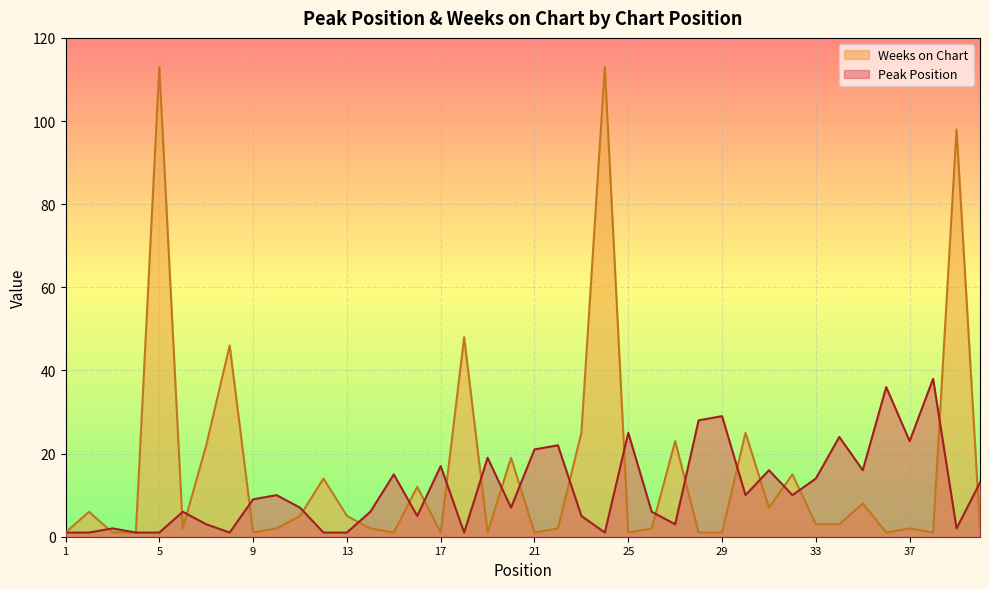

True or false: Weeks on Chart and Peak Position cross at least once.

True